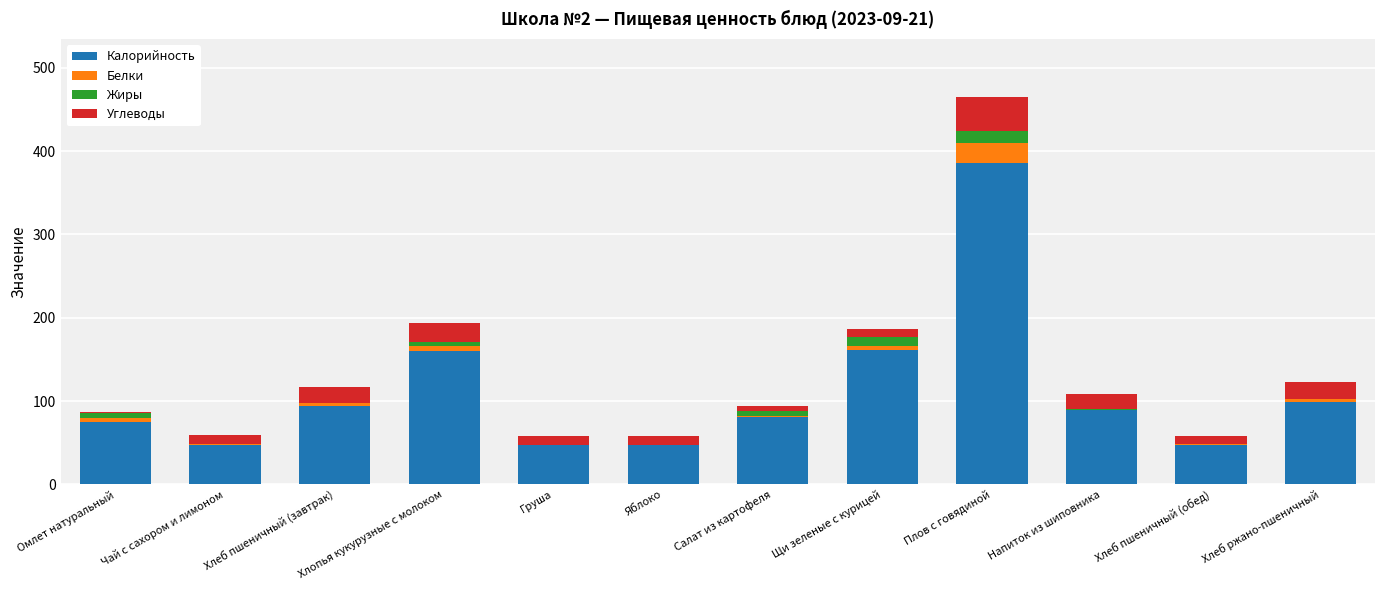

Where does the Калорийность series first go above 89?

Хлеб пшеничный (завтрак)